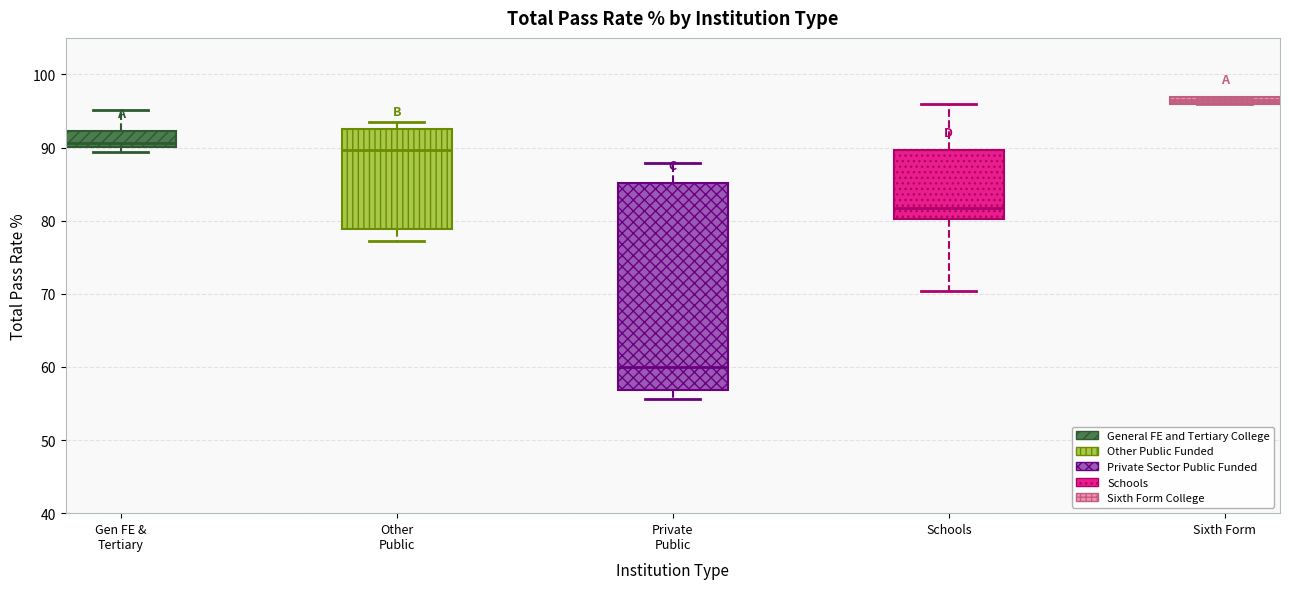

Which box's median line is the lowest?

Private Public